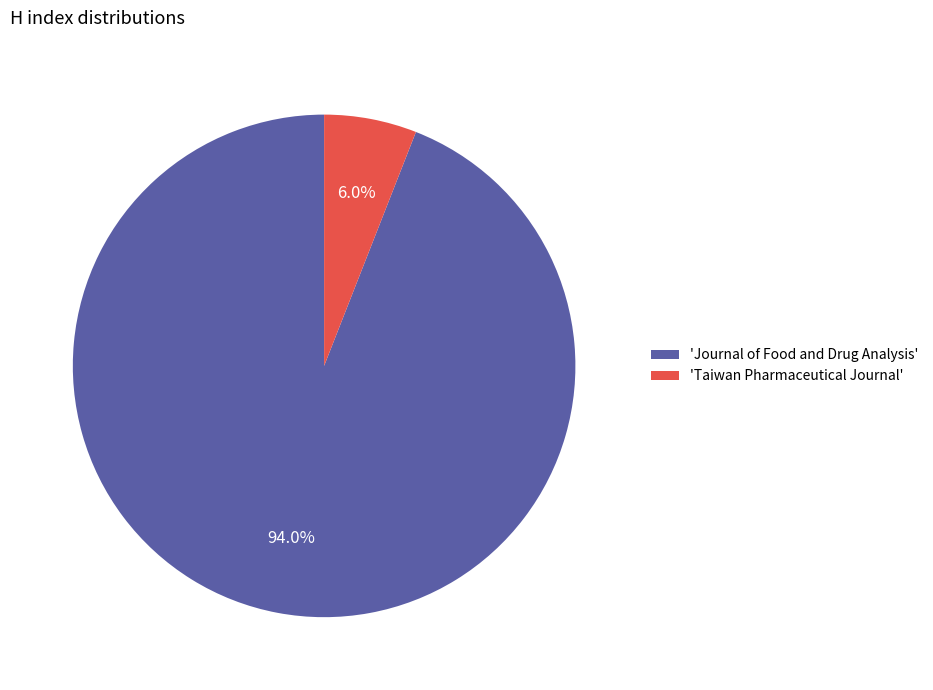

What is the total percentage of 'Taiwan Pharmaceutical Journal' and 'Journal of Food and Drug Analysis'?

100.0%